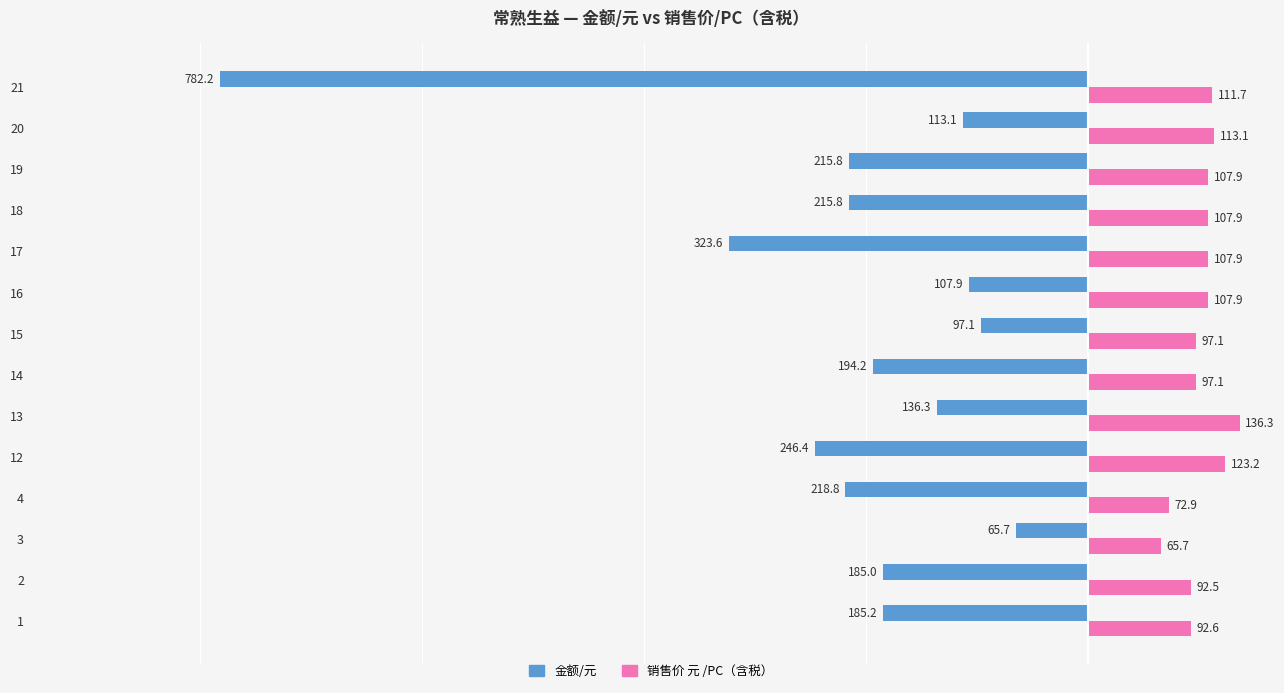

Which series has the widest spread of values?

金额/元